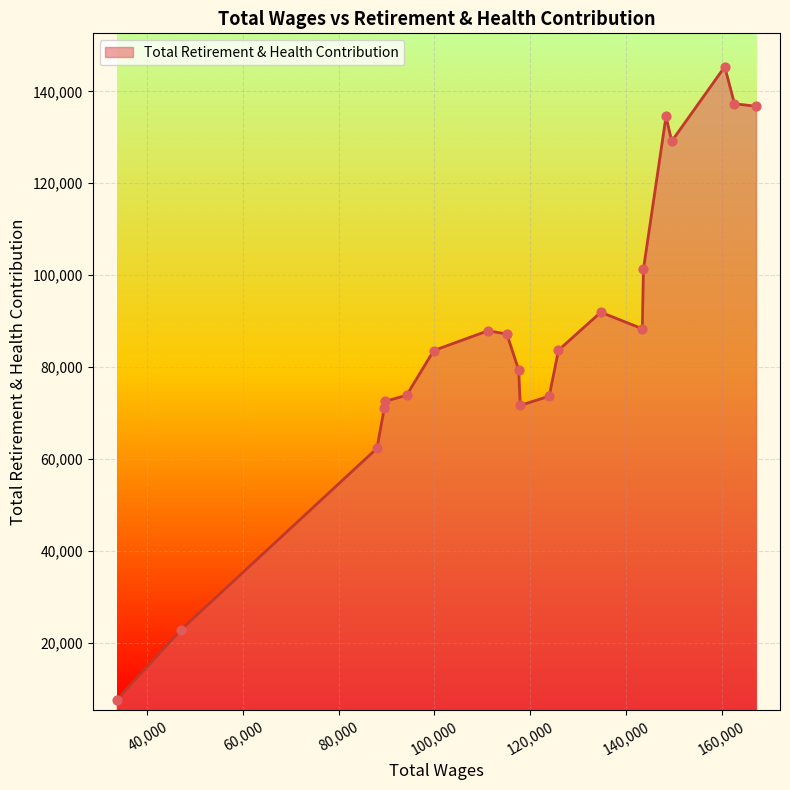

What is the minimum value shown in the chart?

7464